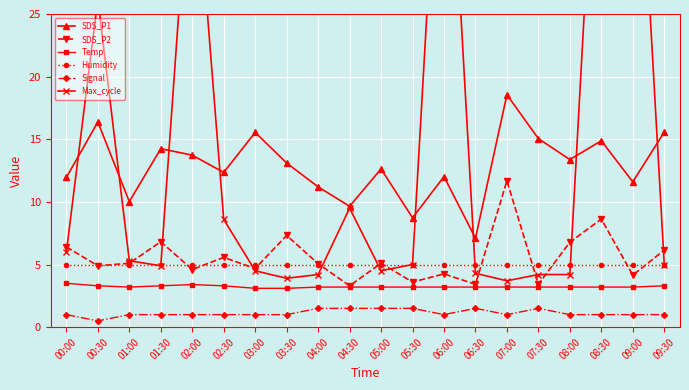

Reading left to right, transcribe all the data shown in this chart.

SDS_P1: 00:00=11.9	00:30=16.4	01:00=10.0	01:30=14.2	02:00=13.7	02:30=12.3	03:00=15.6	03:30=13.1	04:00=11.2	04:30=9.7	05:00=12.6	05:30=8.7	06:00=12.0	06:30=7.1	07:00=18.6	07:30=15.1	08:00=13.4	08:30=14.9	09:00=11.6	09:30=15.6
SDS_P2: 00:00=6.4	00:30=4.9	01:00=5.1	01:30=6.8	02:00=4.6	02:30=5.6	03:00=4.7	03:30=7.3	04:00=5.1	04:30=3.3	05:00=5.1	05:30=3.6	06:00=4.2	06:30=3.4	07:00=11.7	07:30=3.4	08:00=6.8	08:30=8.6	09:00=4.2	09:30=6.2
Temp: 00:00=3.5	00:30=3.3	01:00=3.2	01:30=3.3	02:00=3.4	02:30=3.3	03:00=3.1	03:30=3.1	04:00=3.2	04:30=3.2	05:00=3.2	05:30=3.2	06:00=3.2	06:30=3.2	07:00=3.2	07:30=3.2	08:00=3.2	08:30=3.2	09:00=3.2	09:30=3.3
Humidity: 00:00=5.0	00:30=5.0	01:00=5.0	01:30=5.0	02:00=5.0	02:30=5.0	03:00=5.0	03:30=5.0	04:00=5.0	04:30=5.0	05:00=5.0	05:30=5.0	06:00=5.0	06:30=5.0	07:00=5.0	07:30=5.0	08:00=5.0	08:30=5.0	09:00=5.0	09:30=5.0
Signal: 00:00=1.0	00:30=0.5	01:00=1.0	01:30=1.0	02:00=1.0	02:30=1.0	03:00=1.0	03:30=1.0	04:00=1.5	04:30=1.5	05:00=1.5	05:30=1.5	06:00=1.0	06:30=1.5	07:00=1.0	07:30=1.5	08:00=1.0	08:30=1.0	09:00=1.0	09:30=1.0
Max_cycle: 00:00=6.0	00:30=26.2	01:00=5.3	01:30=4.9	02:00=40.3	02:30=8.6	03:00=4.5	03:30=3.9	04:00=4.2	04:30=9.5	05:00=4.5	05:30=5.0	06:00=48.9	06:30=4.3	07:00=3.7	07:30=4.2	08:00=4.2	08:30=49.9	09:00=49.5	09:30=5.0